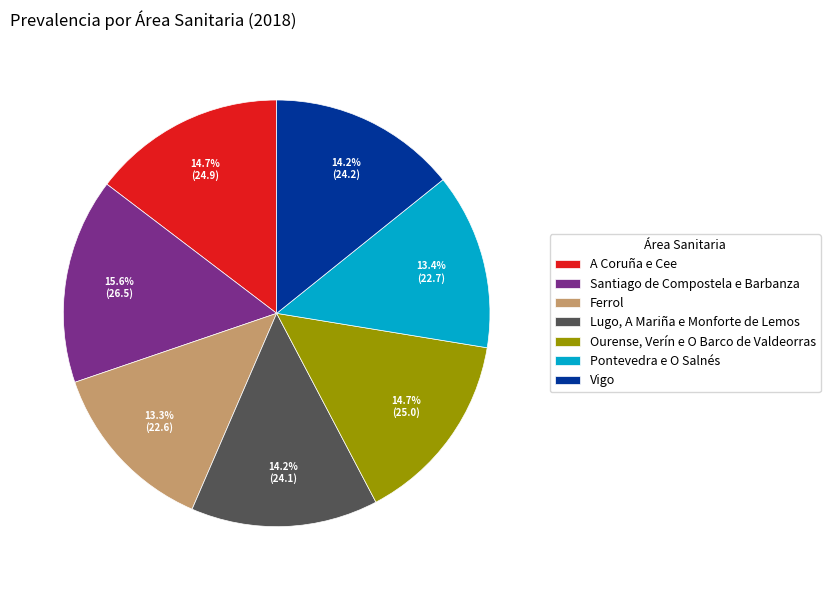

Is there any slice that represents more than half of the pie?

No